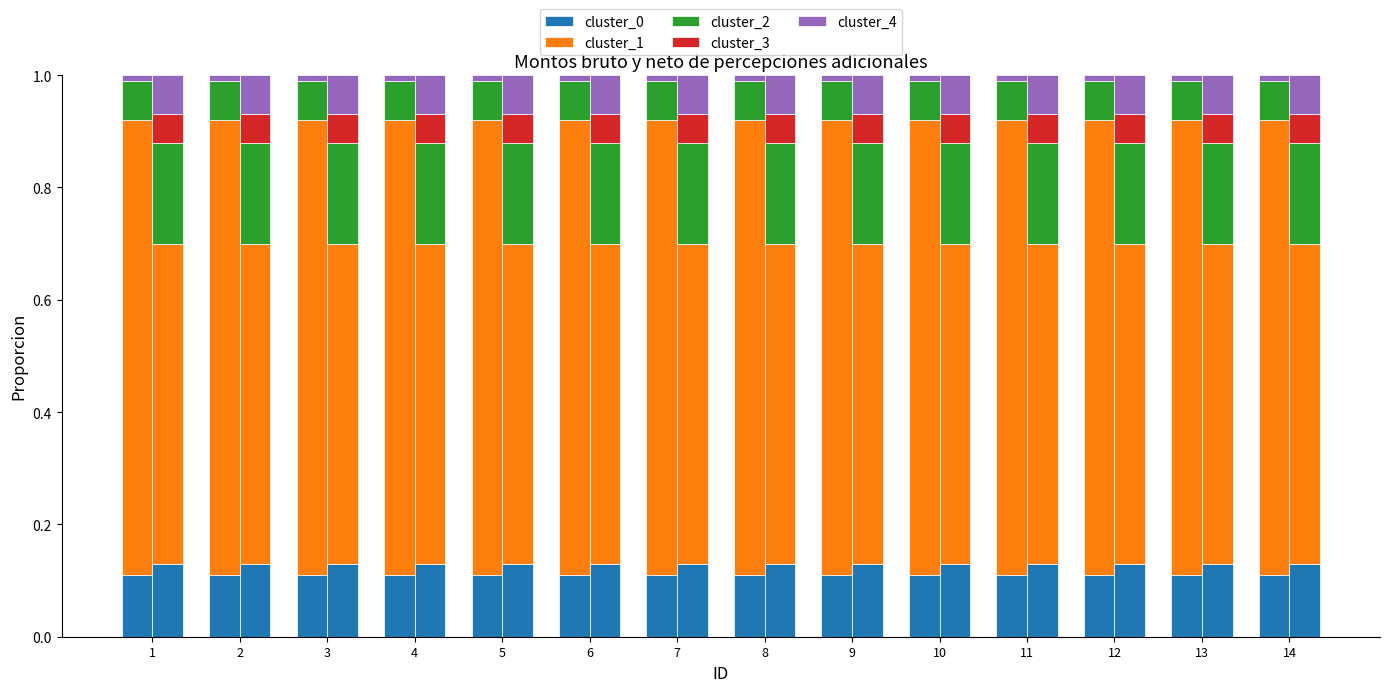

Reading right to left, extract all data points from this chart.

cluster_0: 14=0.1	13=0.1	12=0.1	11=0.1	10=0.1	9=0.1	8=0.1	7=0.1	6=0.1	5=0.1	4=0.1	3=0.1	2=0.1	1=0.1
cluster_1: 14=0.8	13=0.8	12=0.8	11=0.8	10=0.8	9=0.8	8=0.8	7=0.8	6=0.8	5=0.8	4=0.8	3=0.8	2=0.8	1=0.8
cluster_2: 14=0.1	13=0.1	12=0.1	11=0.1	10=0.1	9=0.1	8=0.1	7=0.1	6=0.1	5=0.1	4=0.1	3=0.1	2=0.1	1=0.1
cluster_3: 14=0.0	13=0.0	12=0.0	11=0.0	10=0.0	9=0.0	8=0.0	7=0.0	6=0.0	5=0.0	4=0.0	3=0.0	2=0.0	1=0.0
cluster_4: 14=0.0	13=0.0	12=0.0	11=0.0	10=0.0	9=0.0	8=0.0	7=0.0	6=0.0	5=0.0	4=0.0	3=0.0	2=0.0	1=0.0